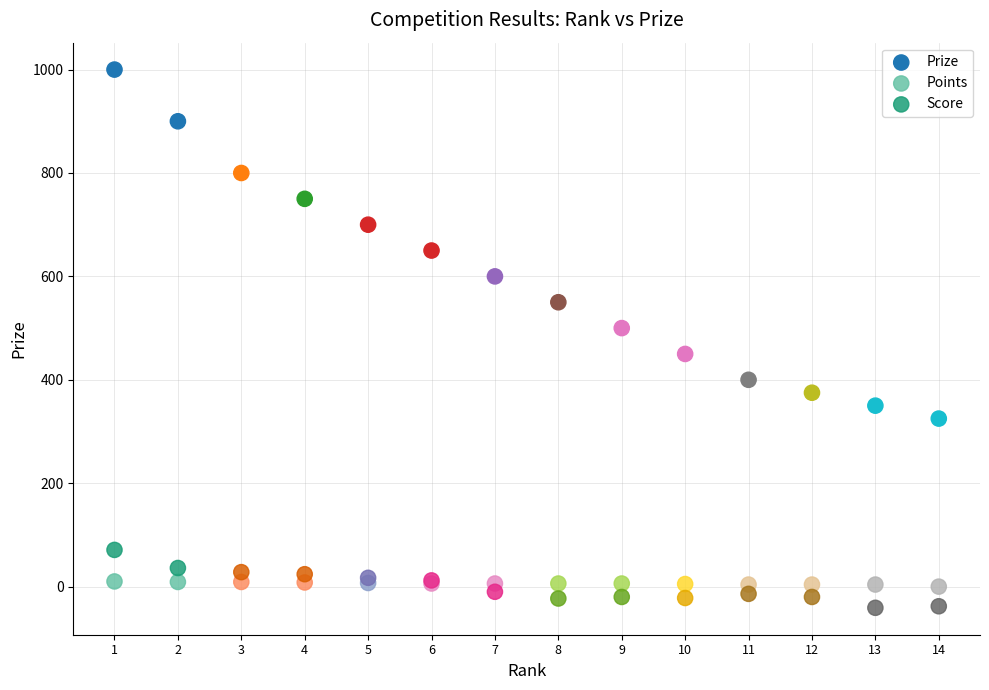

Which series has the widest spread of Y values?

Prize